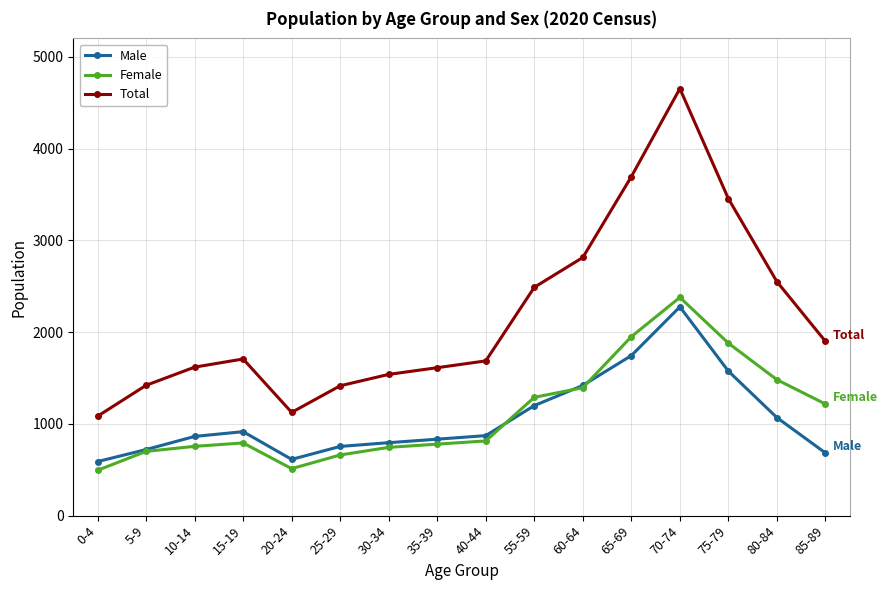

What is the label of the 3rd point from the right?

75-79